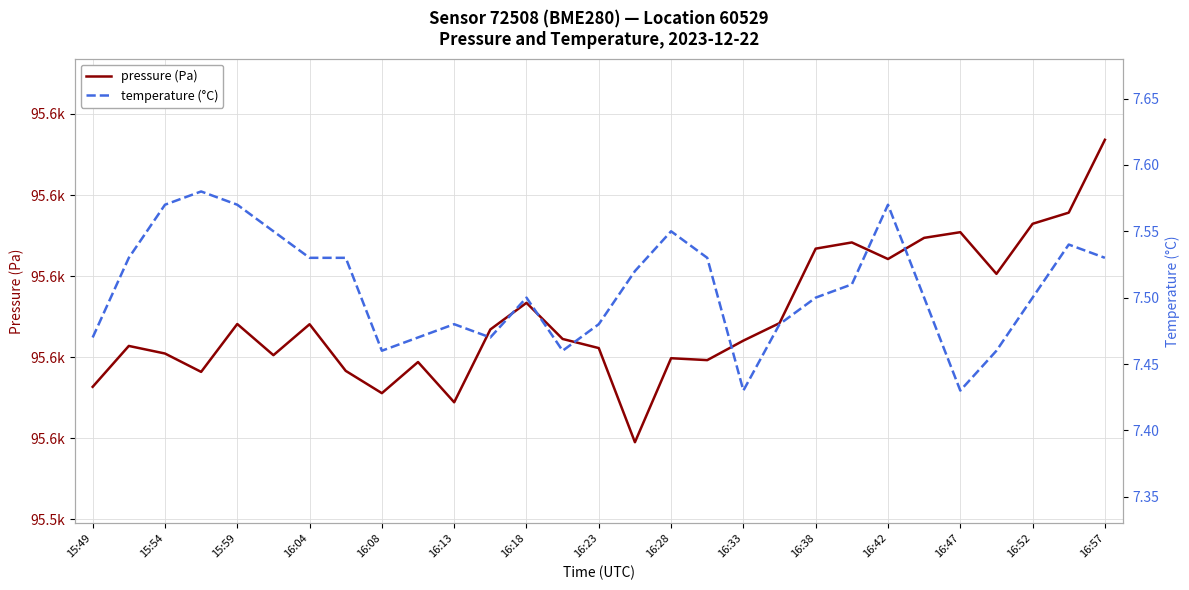

Reading left to right, transcribe all the data shown in this chart.

pressure (Pa): 95572.7	95582.8	95580.9	95576.4	95588.2	95580.5	95588.1	95576.6	95571.1	95578.8	95568.9	95586.8	95593.4	95584.5	95582.2	95559.0	95579.8	95579.3	95584.1	95588.4	95606.8	95608.3	95604.2	95609.4	95610.8	95600.6	95612.9	95615.7	95633.6
temperature (°C): 7.5	7.5	7.6	7.6	7.6	7.5	7.5	7.5	7.5	7.5	7.5	7.5	7.5	7.5	7.5	7.5	7.5	7.5	7.4	7.5	7.5	7.5	7.6	7.5	7.4	7.5	7.5	7.5	7.5